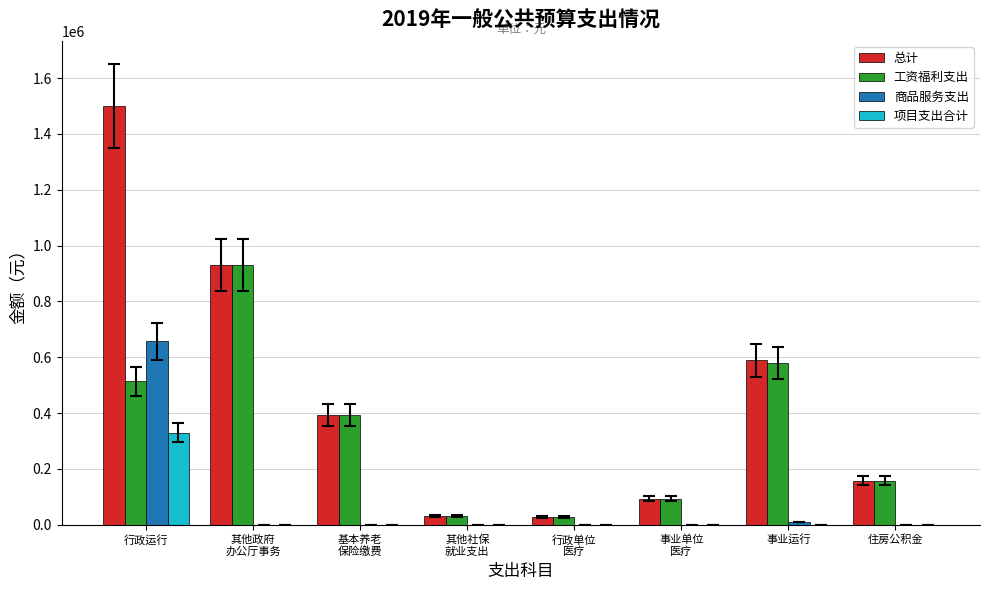

What value does the 工资福利支出 series have at 其他政府
办公厅事务?

930060.0